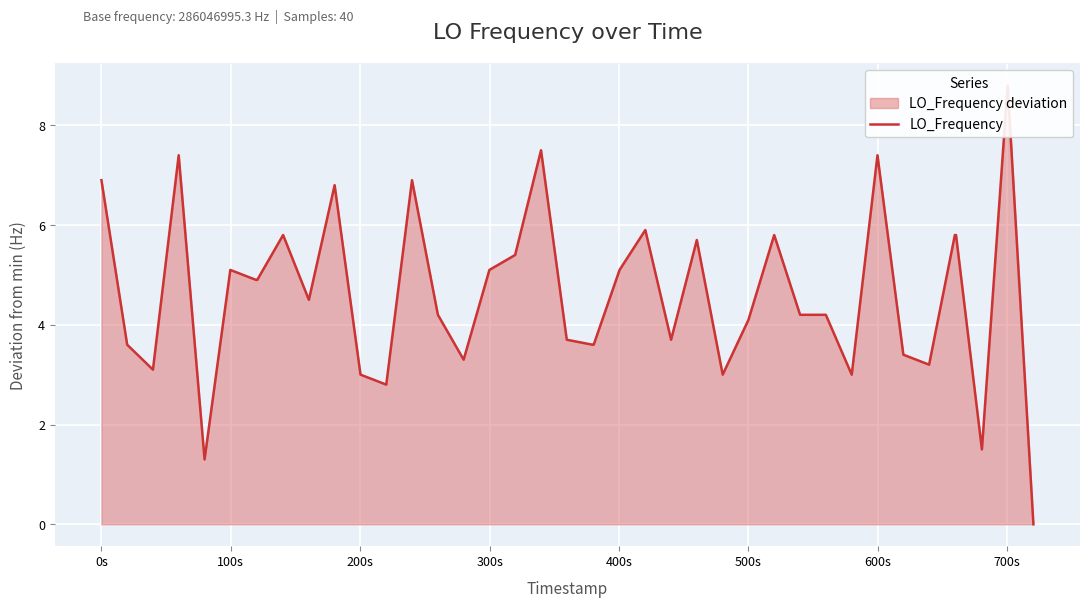

How many points are lower than both their immediate neighbors (excluding endpoints)?

10